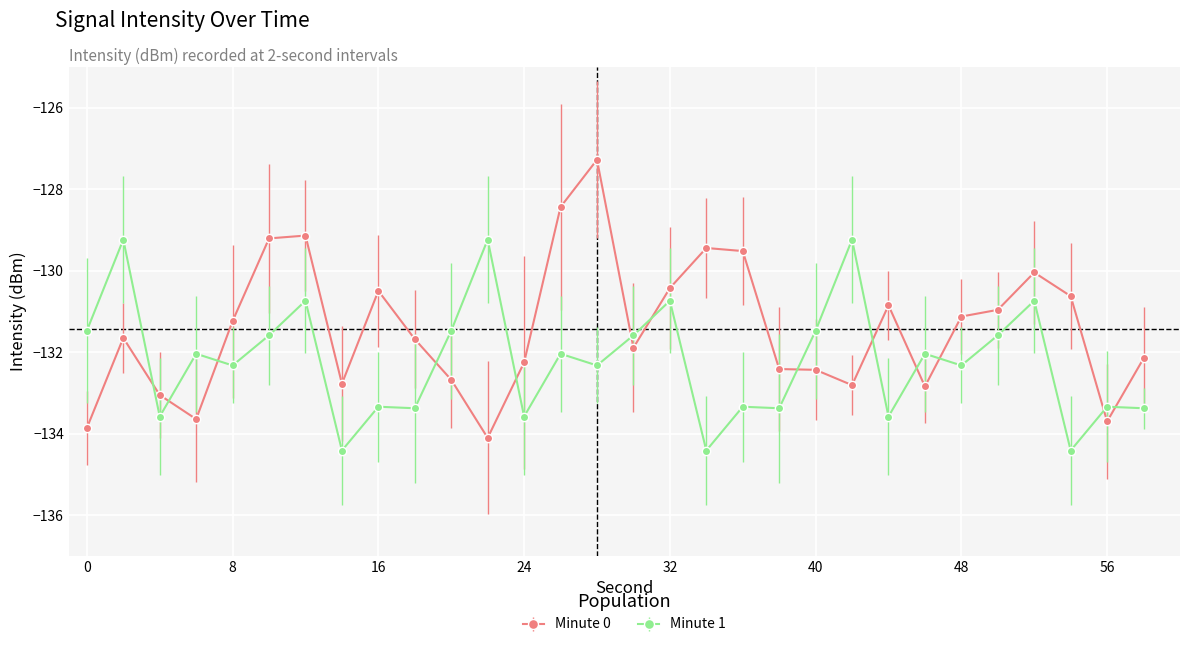

Which series has the largest range (max minus min)?

Minute 0